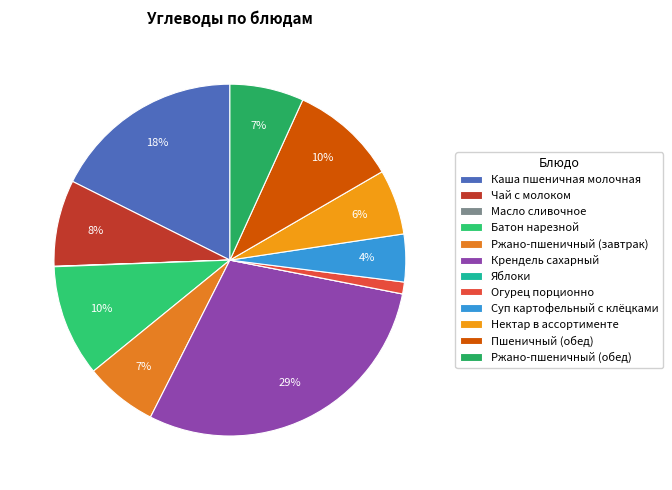

Is there any slice that represents more than half of the pie?

No